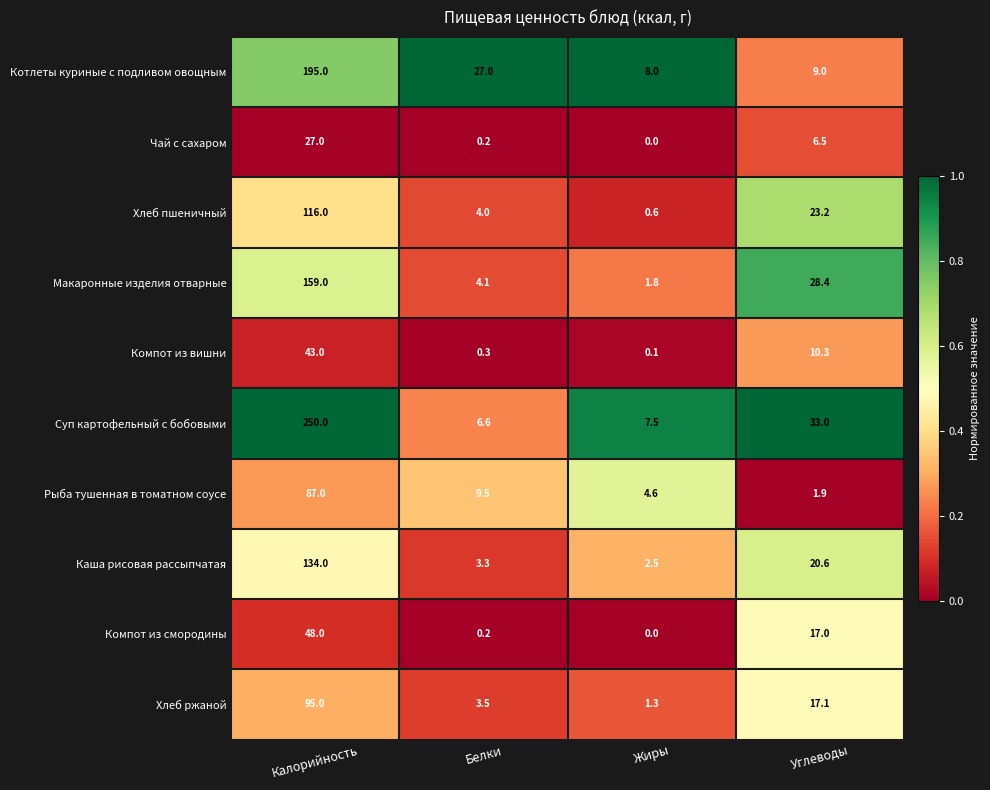

How many distinct data groups are displayed?

10